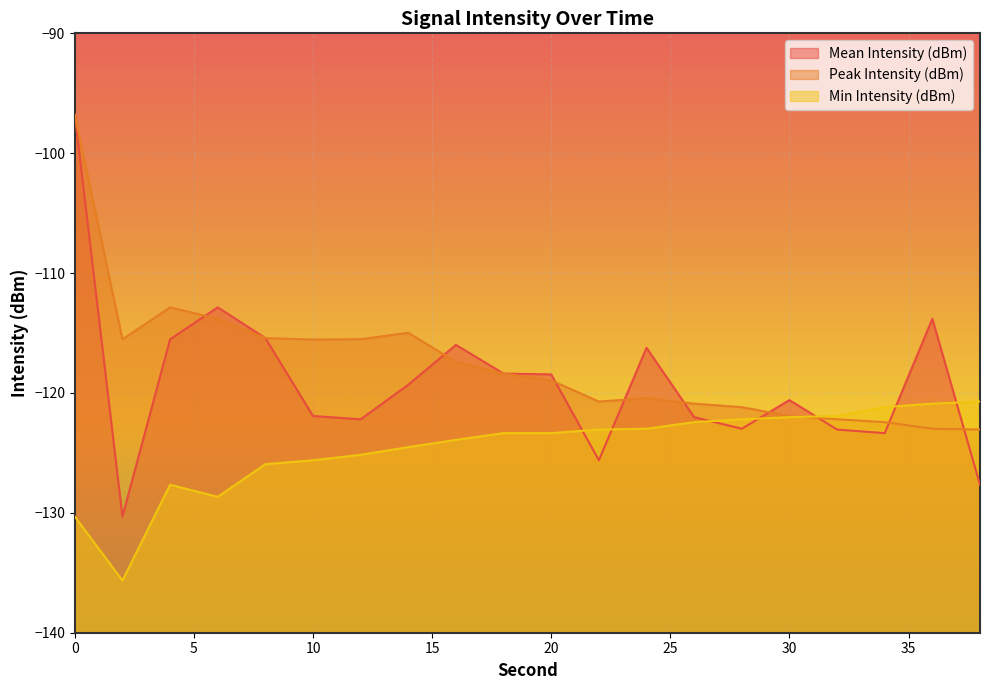

What is the value of the Peak Intensity (dBm) point at the 20th from the left?

-123.1